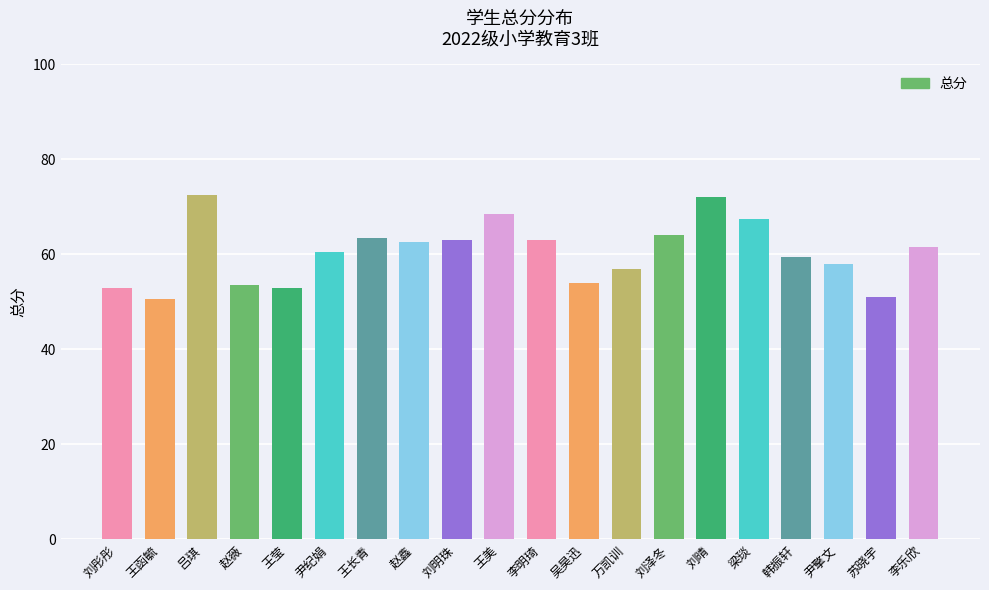

What is the sum of all values?

1208.0